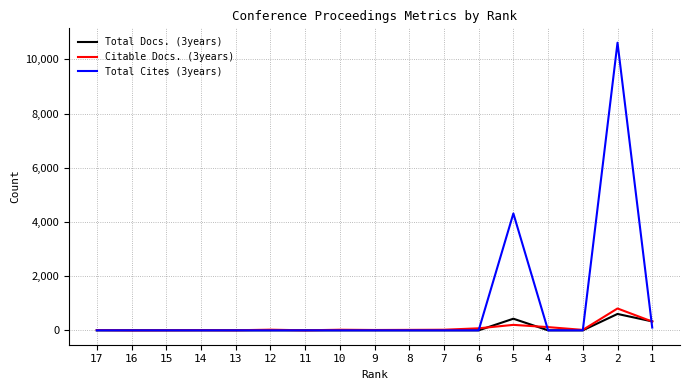

How many categories are shown in the chart?

17